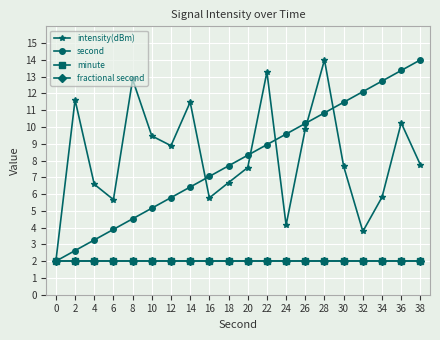

True or false: second has more than 2 interior local peaks.

False